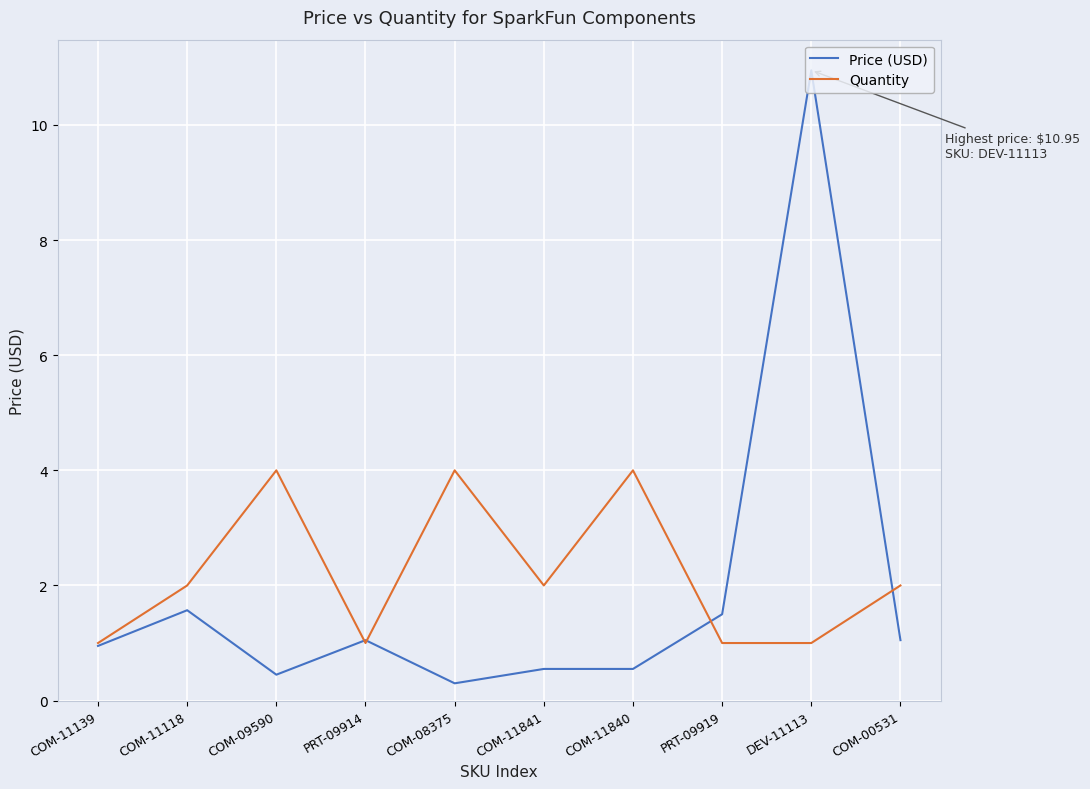

Which label corresponds to the largest value in the chart?

DEV-11113